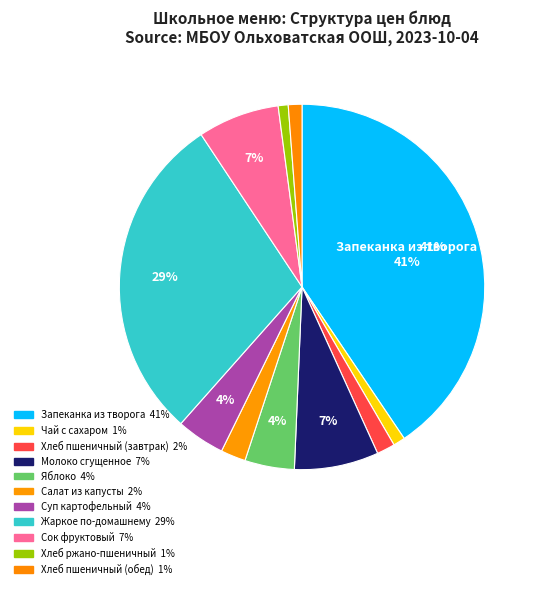

How many slices are in this pie chart?

11